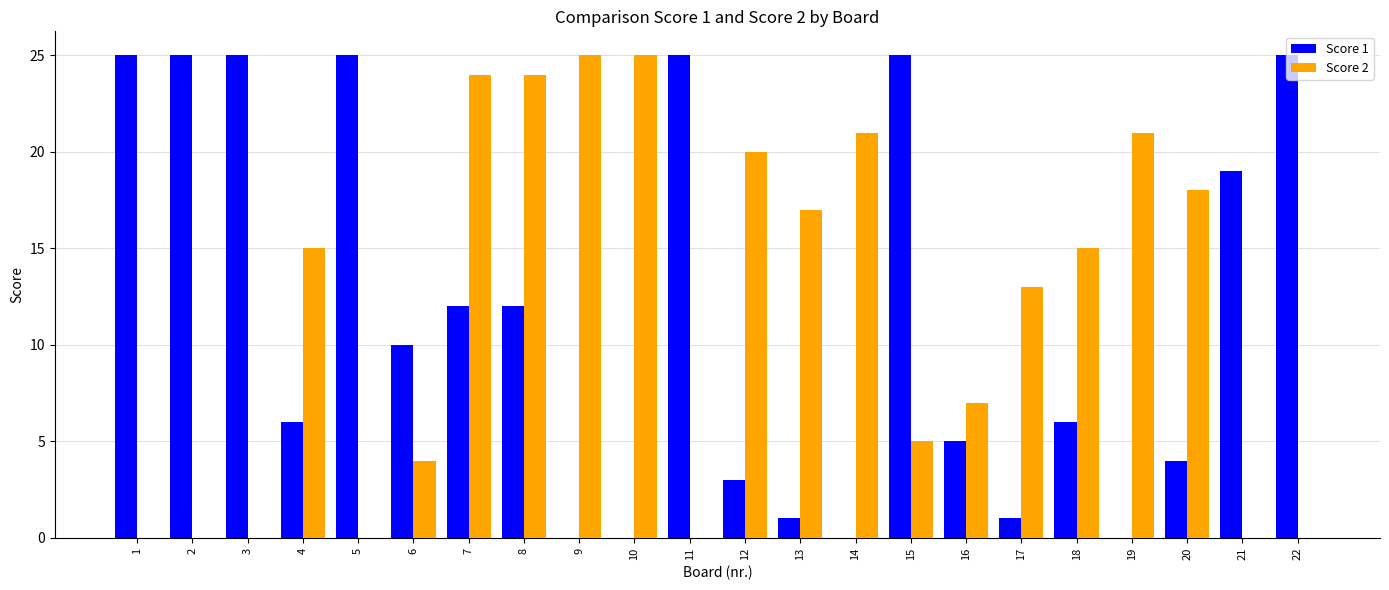

Between 10 and 21, which series saw the biggest shift?

Score 2